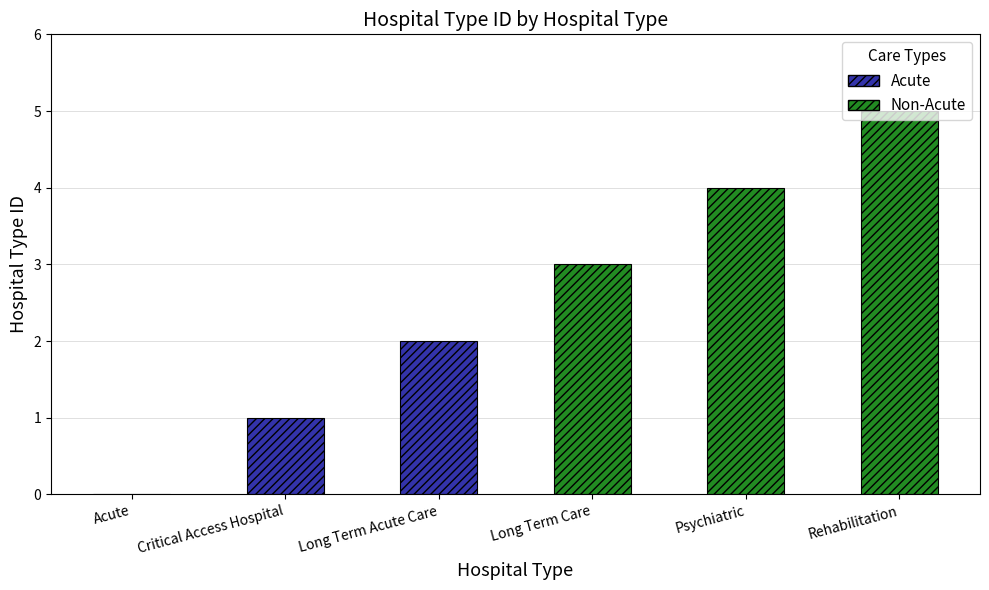

At which category does the chart reach its minimum across all series?

Acute